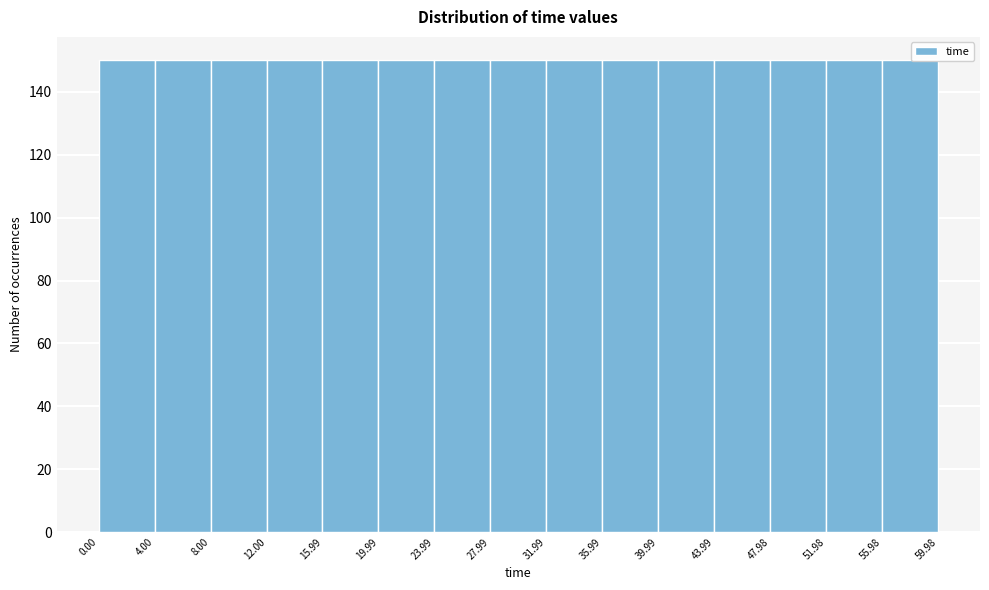

Reading left to right, transcribe this chart: for each bar, give the range it covers on the x-axis and its height. The values are not printed on the chart, so give them approximately, as read against the axis.

0.00 to 4.00: 150
4.00 to 8.00: 150
8.00 to 12.00: 150
12.00 to 15.99: 150
15.99 to 19.99: 150
19.99 to 23.99: 150
23.99 to 27.99: 150
27.99 to 31.99: 150
31.99 to 35.99: 150
35.99 to 39.99: 150
39.99 to 43.99: 150
43.99 to 47.98: 150
47.98 to 51.98: 150
51.98 to 55.98: 150
55.98 to 59.98: 150